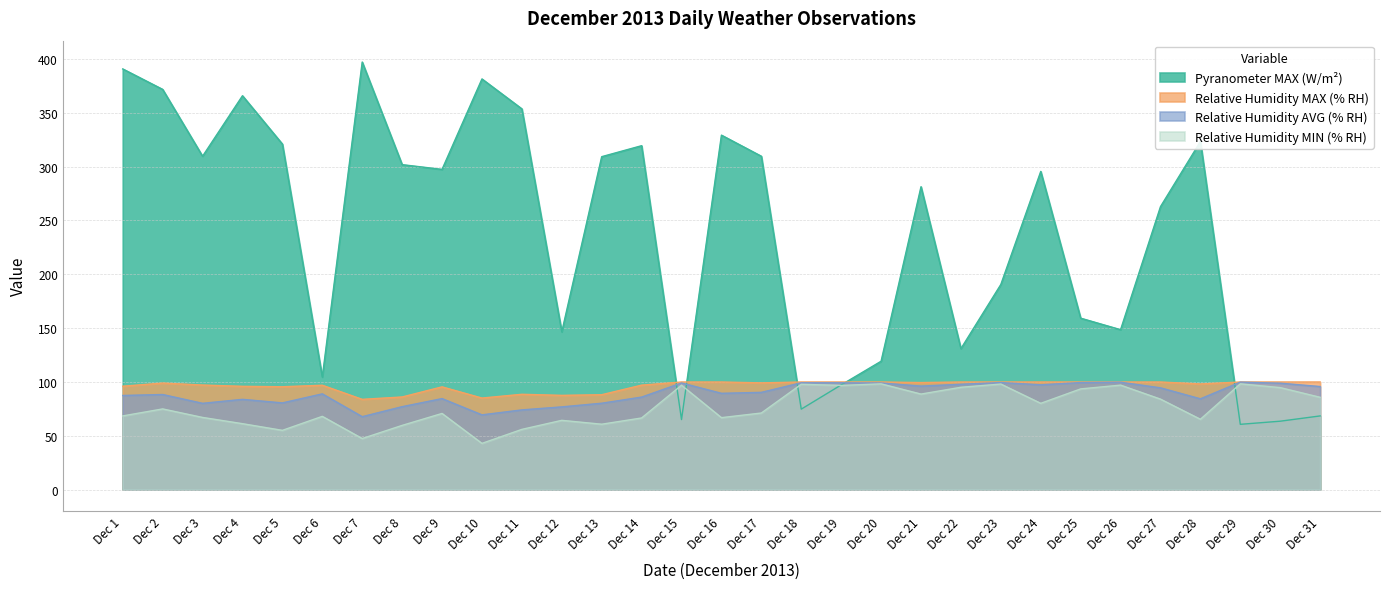

What is the total value across all series at Dec 23?

487.8